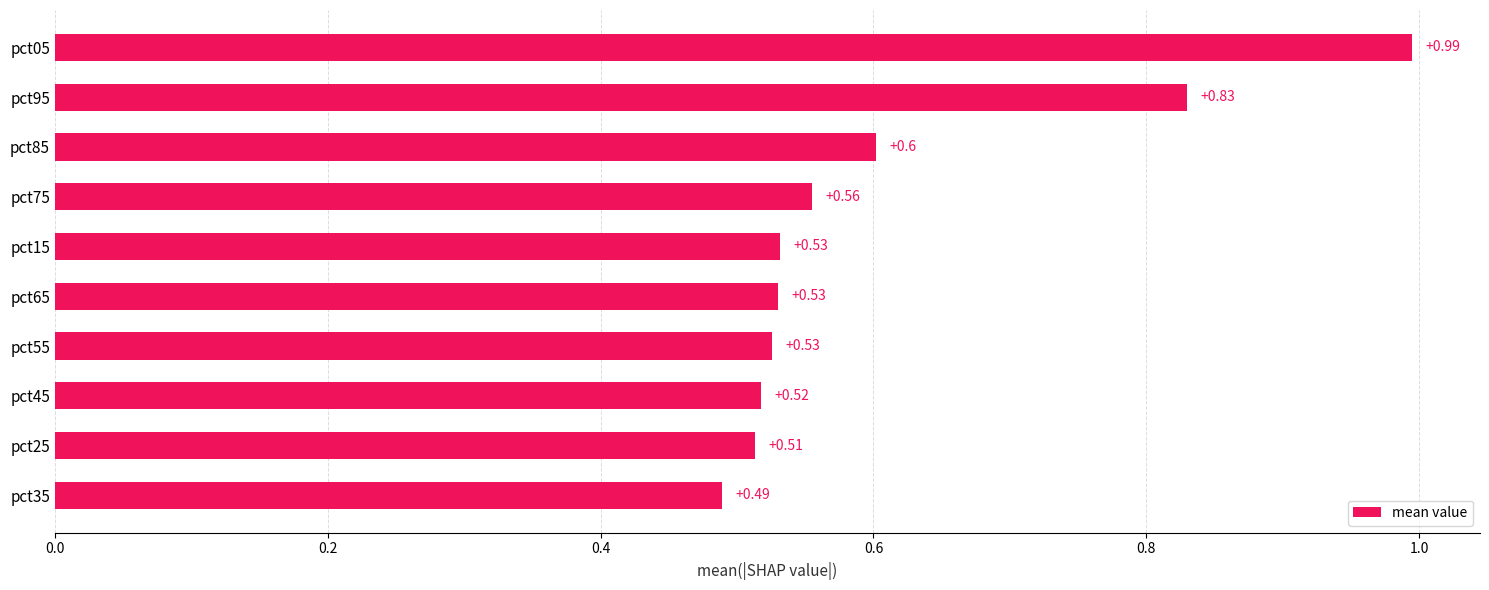

What is the change in value from pct35 to pct95?

+0.3